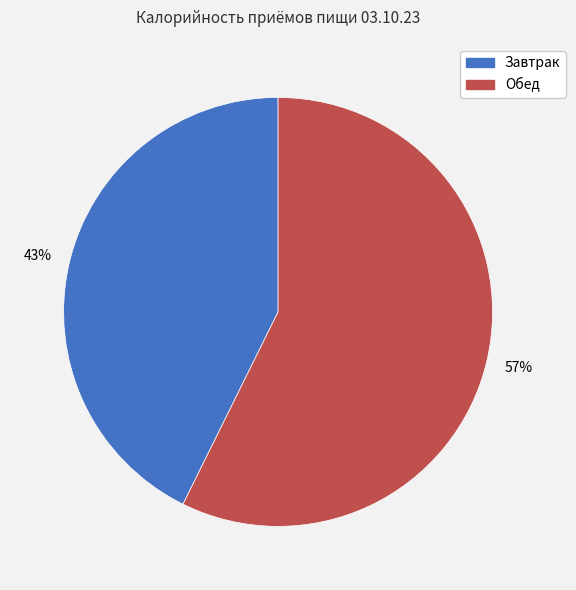

Does any single category account for the majority?

Yes